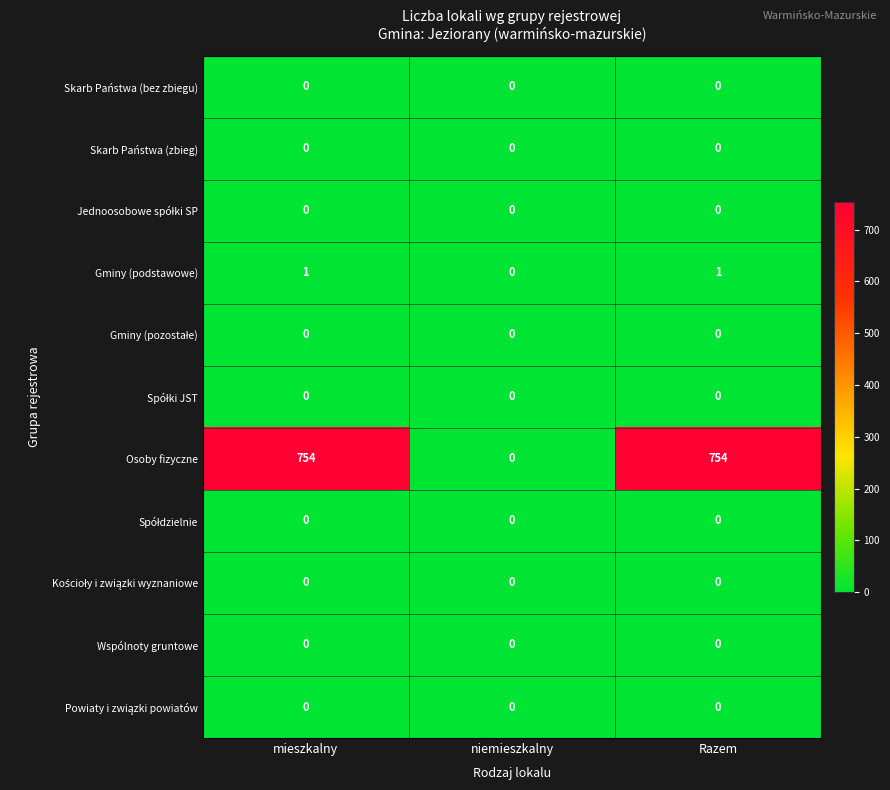

What is the approximate value of Osoby fizyczne at Razem, to the nearest 50?

750